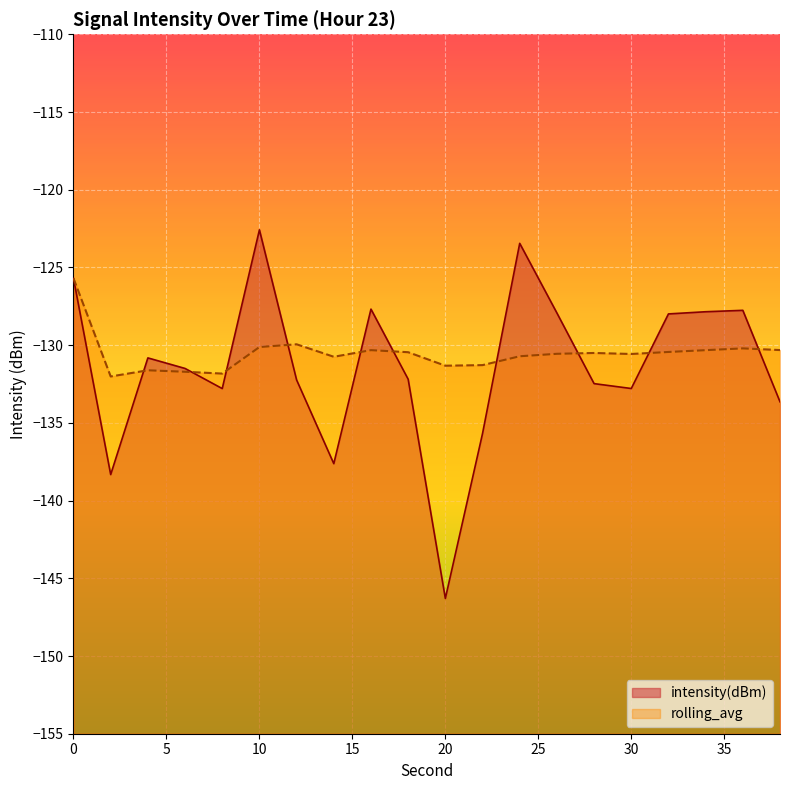

List the series in order of their overall mean, highest first.

rolling_avg, intensity(dBm)